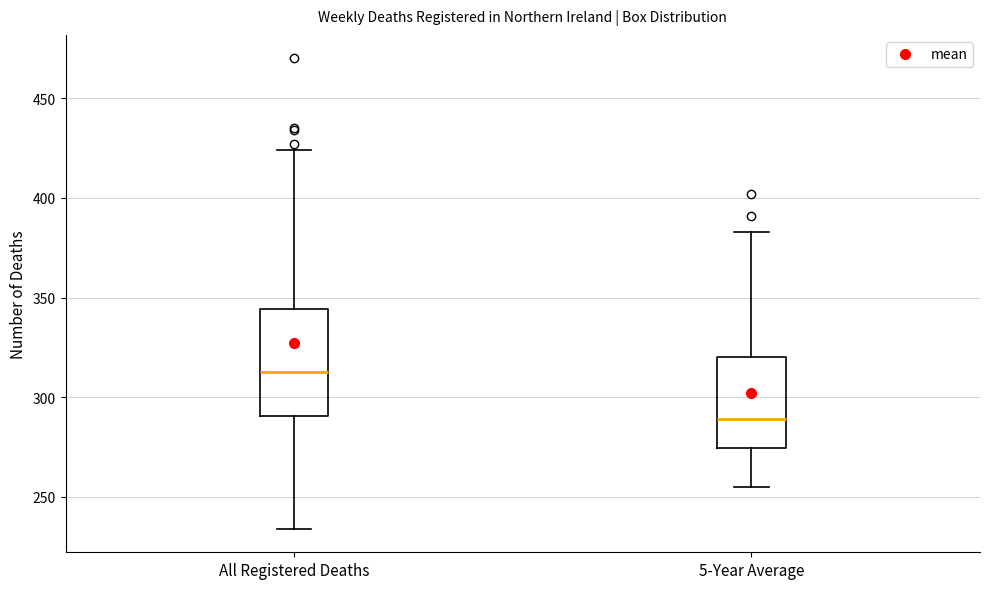

Reading left to right, read every box against the y-axis: the position of its median line, the range the box covers, and the ends of its whiskers. The values are not printed on the chart, so give them approximately, as read against the axis.

All Registered Deaths: median 315, box 290 to 345, whiskers 235 to 425
5-Year Average: median 290, box 275 to 320, whiskers 255 to 385